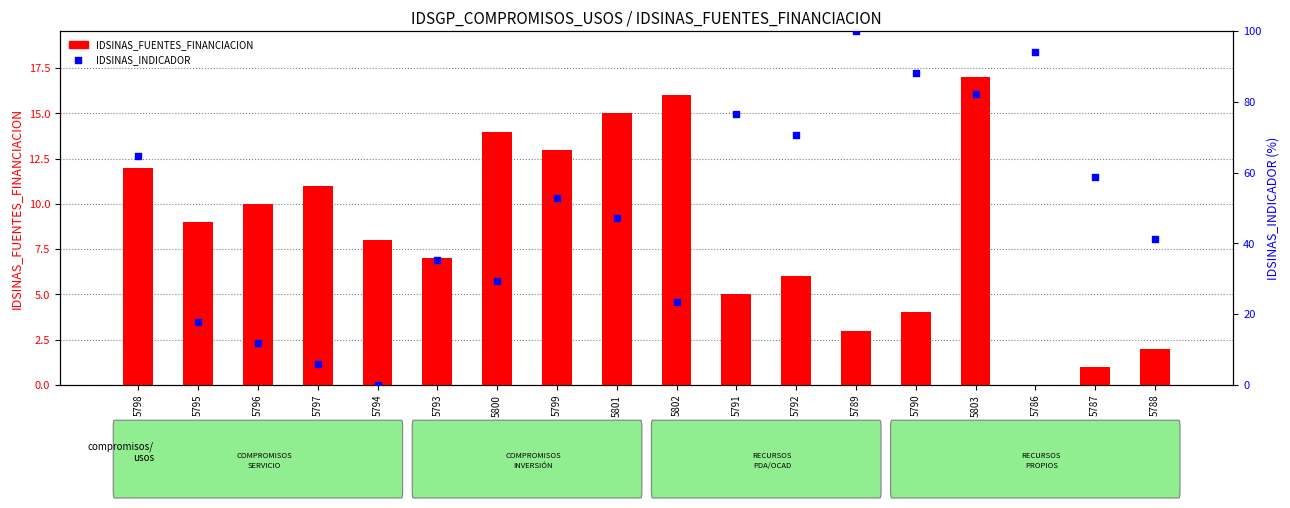

What are all the series names shown in the legend?

IDSINAS_FUENTES_FINANCIACION, IDSINAS_INDICADOR